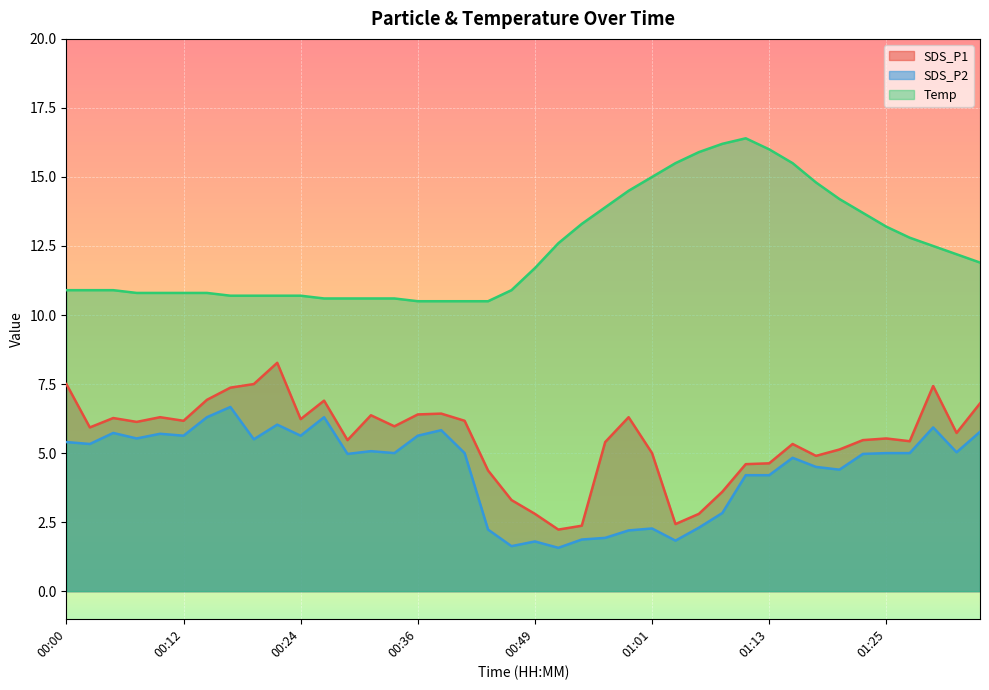

True or false: Temp has more than 0 points higher than both neighbors.

True